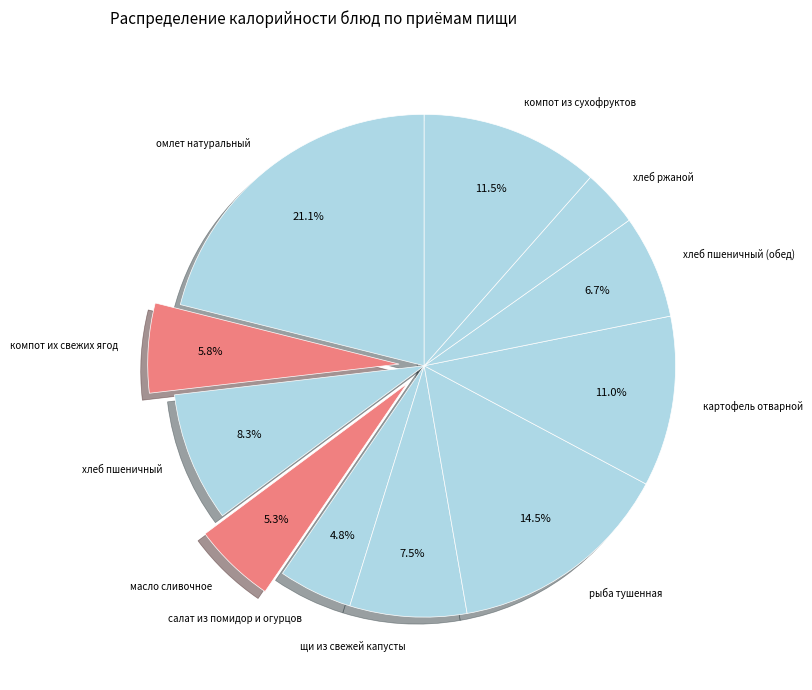

Between хлеб ржаной and масло сливочное, which is larger?

масло сливочное